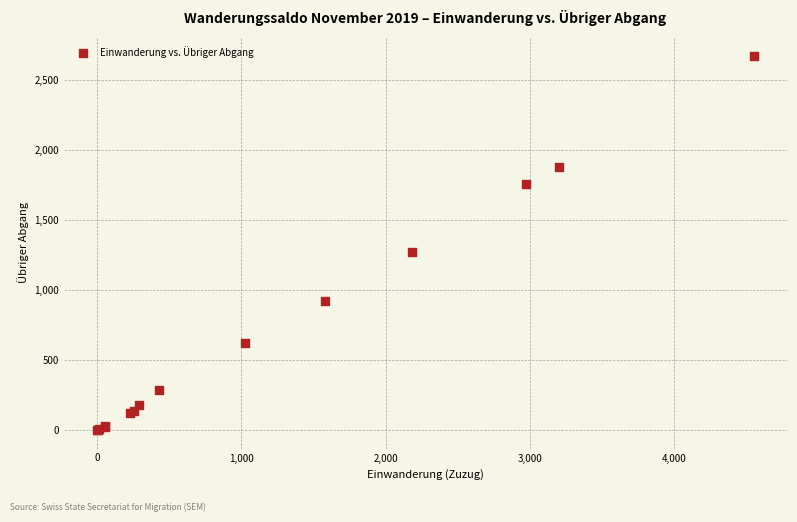

What Y value in the scatter plot is closest to 1337?

1274